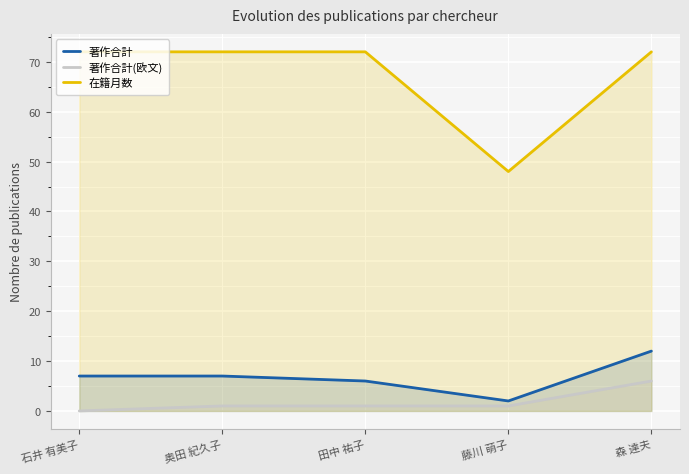

Which label corresponds to the largest value in the chart?

石井 有美子